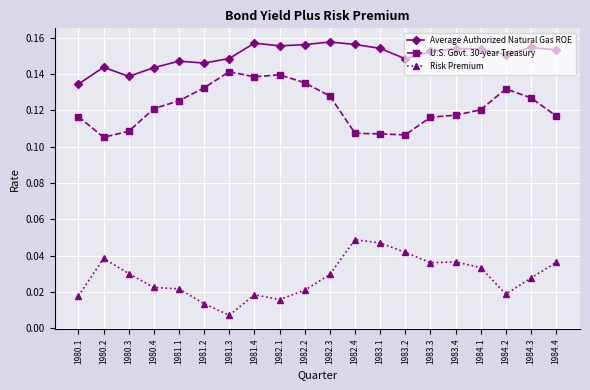

Between 1980.1 and 1982.4, which series saw the biggest shift?

Risk Premium